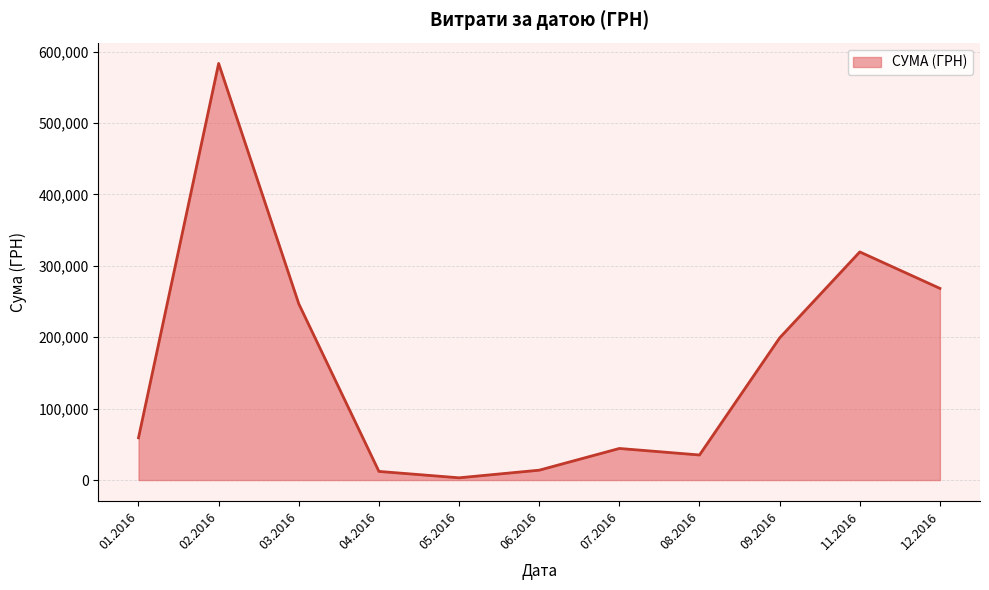

How many interior local valleys (lower than both neighbors) does the data have?

2